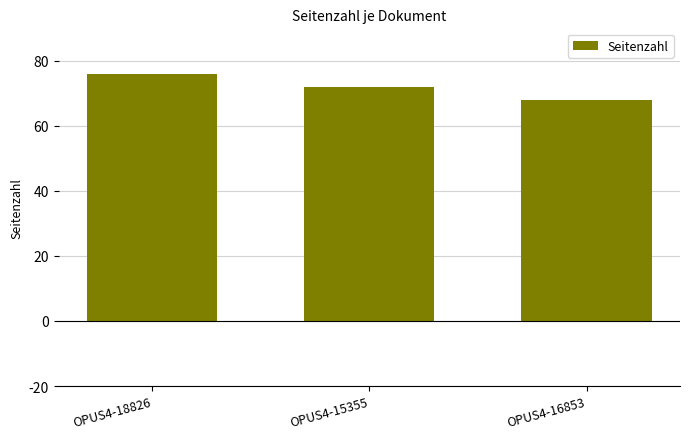

How many categories are shown in the chart?

3